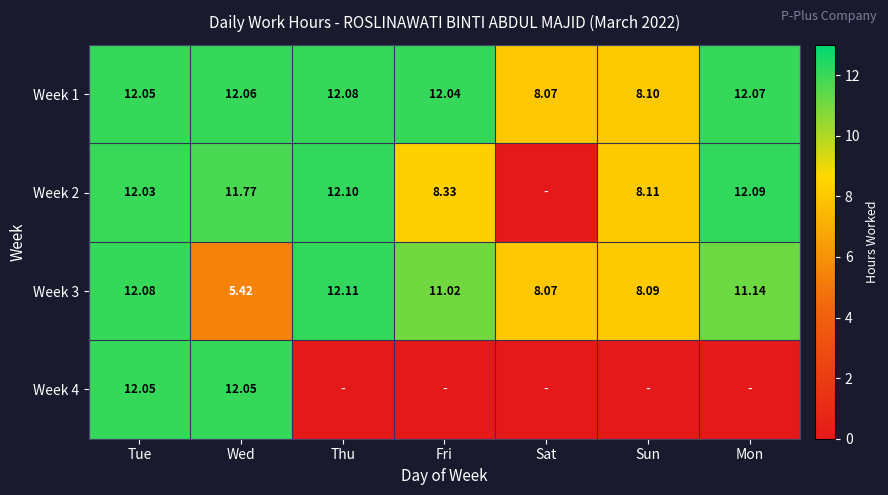

Count the number of data series in this chart.

4